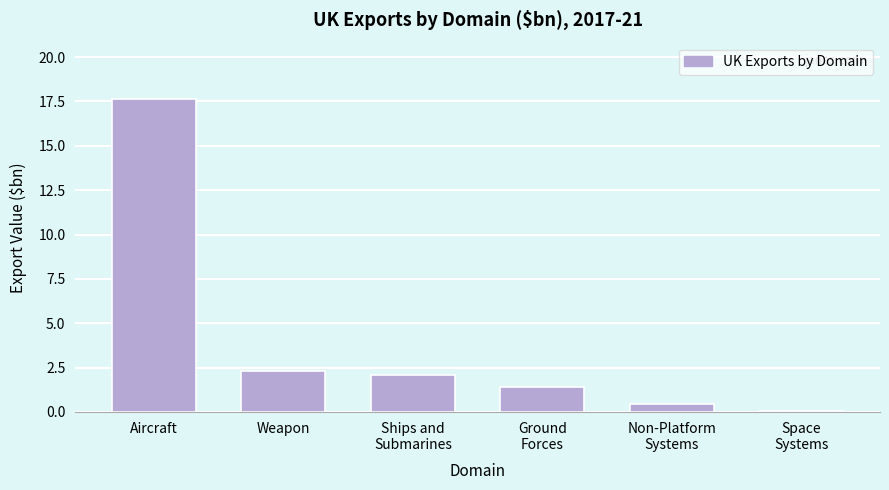

What is the sum of all values?

23.9